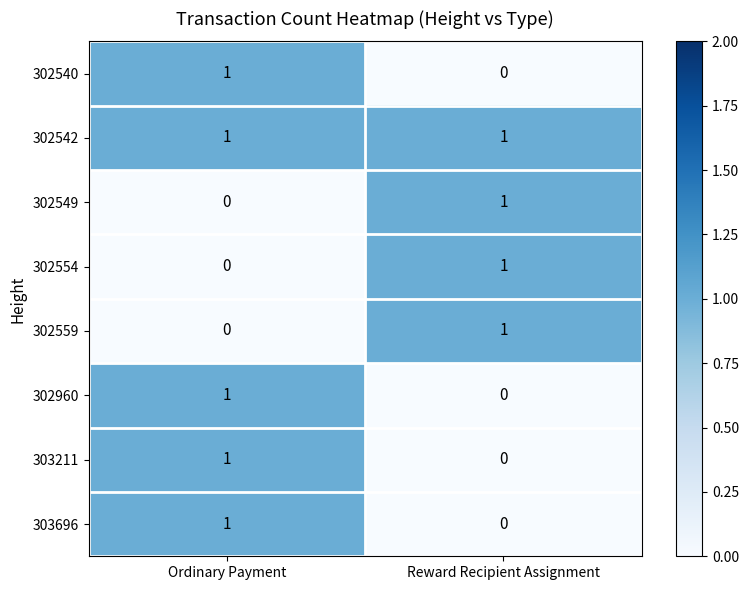

What is the spread (max minus min) of values at Reward Recipient Assignment?

1